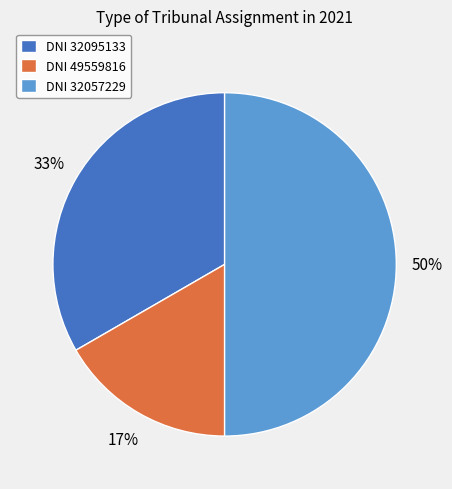

To the nearest percent, what is the difference between the largest and smallest slice percentages?

33%